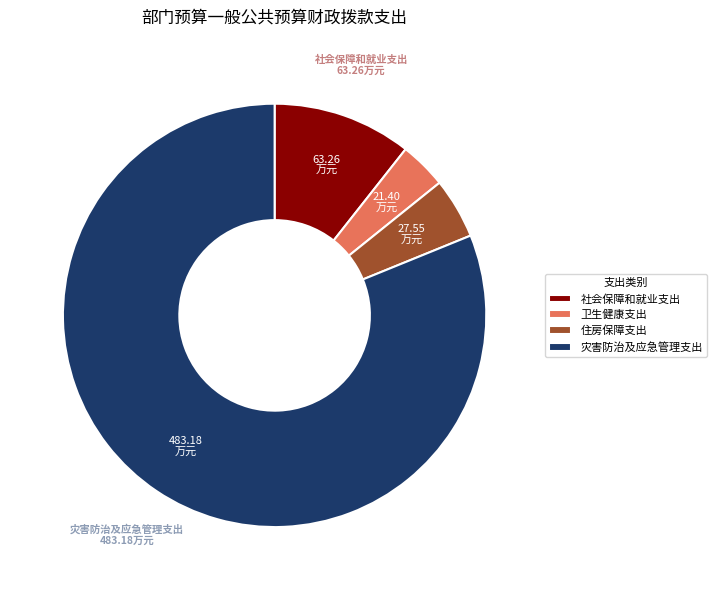

Is 灾害防治及应急管理支出 the majority of the pie?

Yes